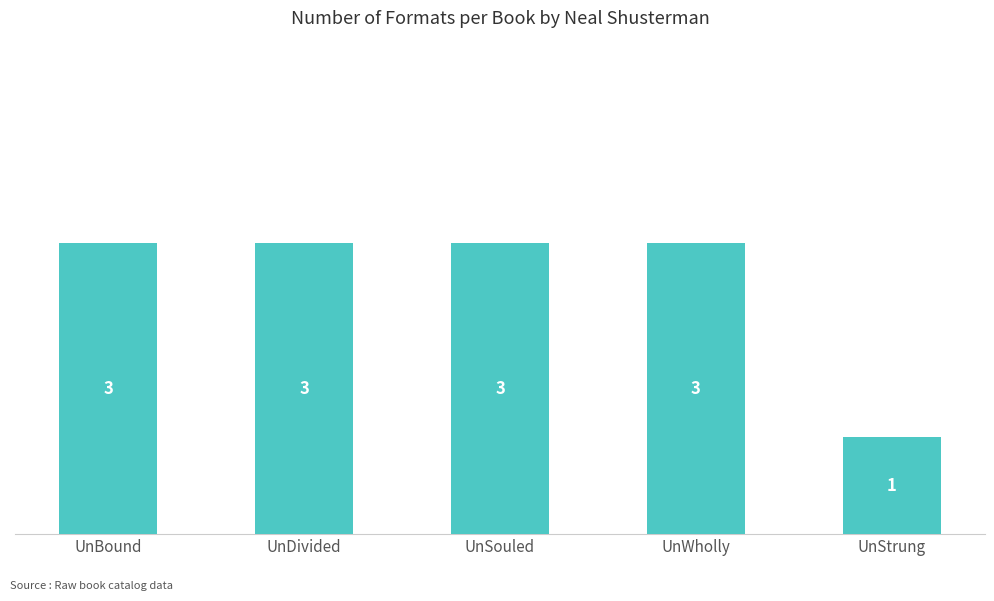

The chart shows a value of 4 at UnBound. True or false?

False